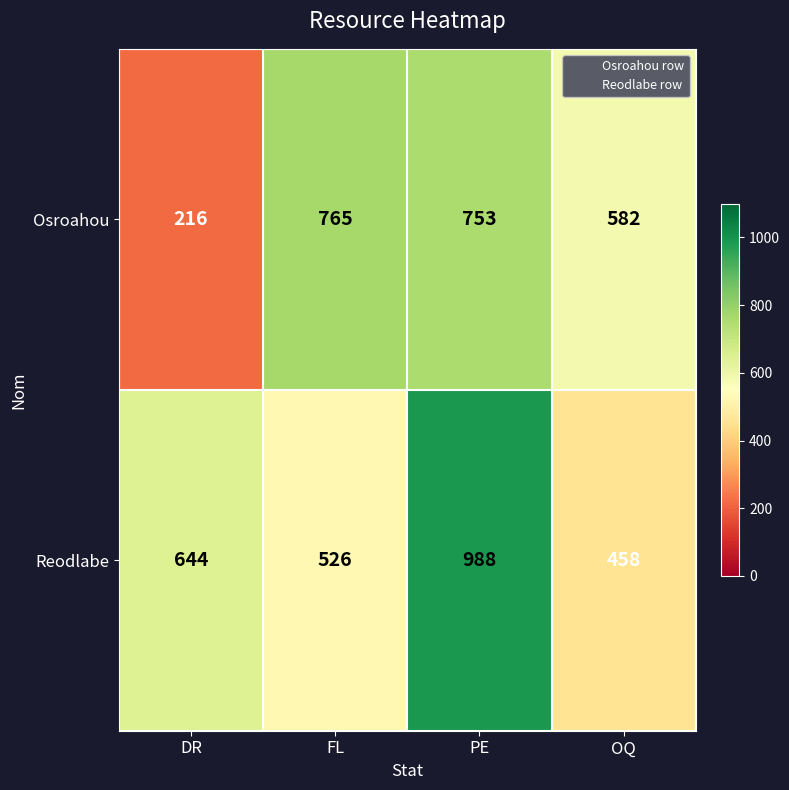

What is the average value of the Osroahou series?

579